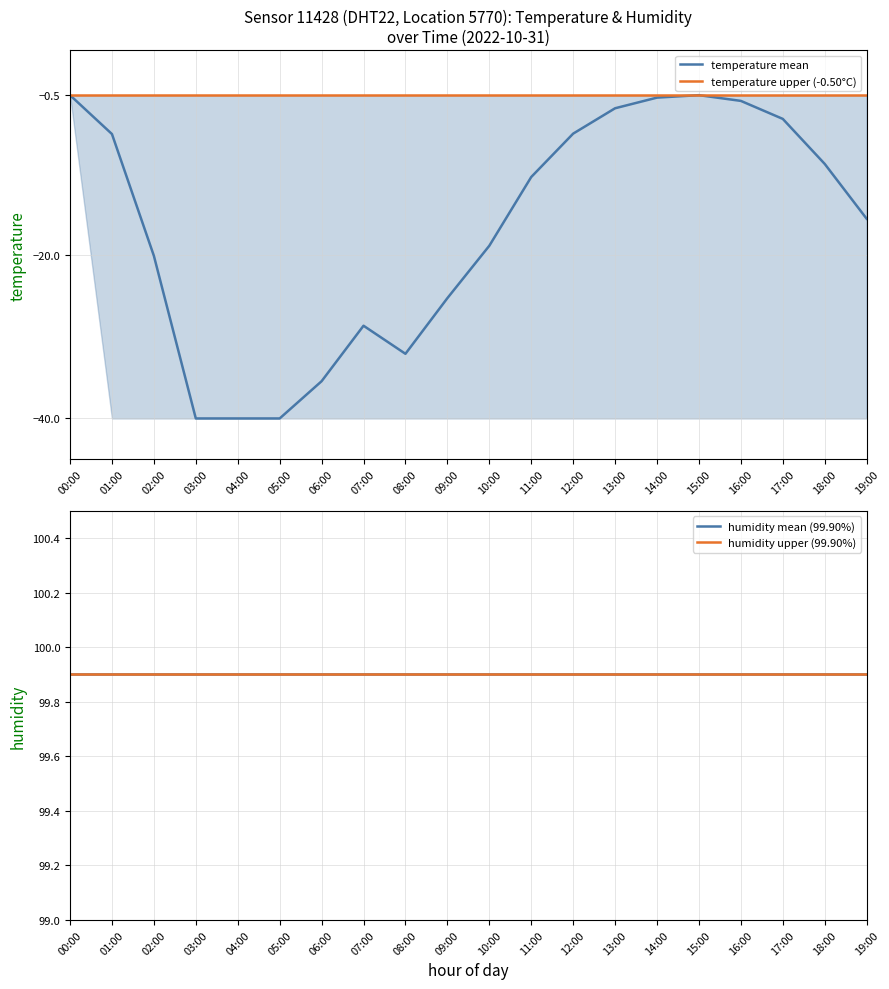

Which series has the largest range (max minus min)?

temperature mean